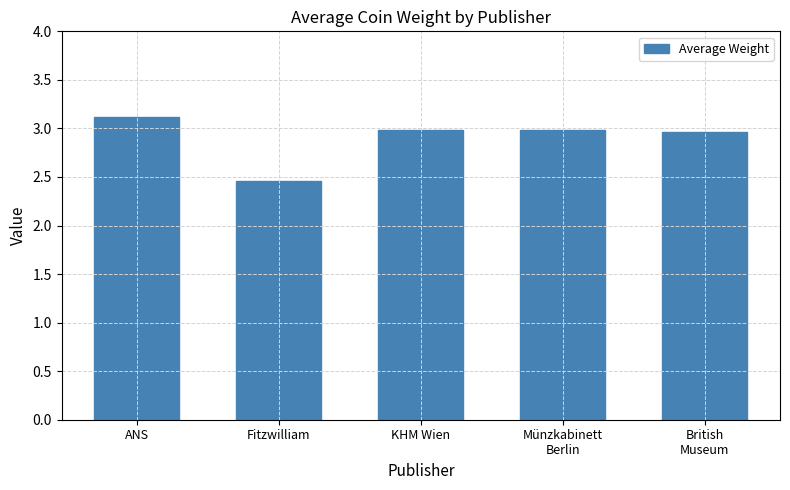

Which has a higher value, Fitzwilliam or KHM Wien?

KHM Wien